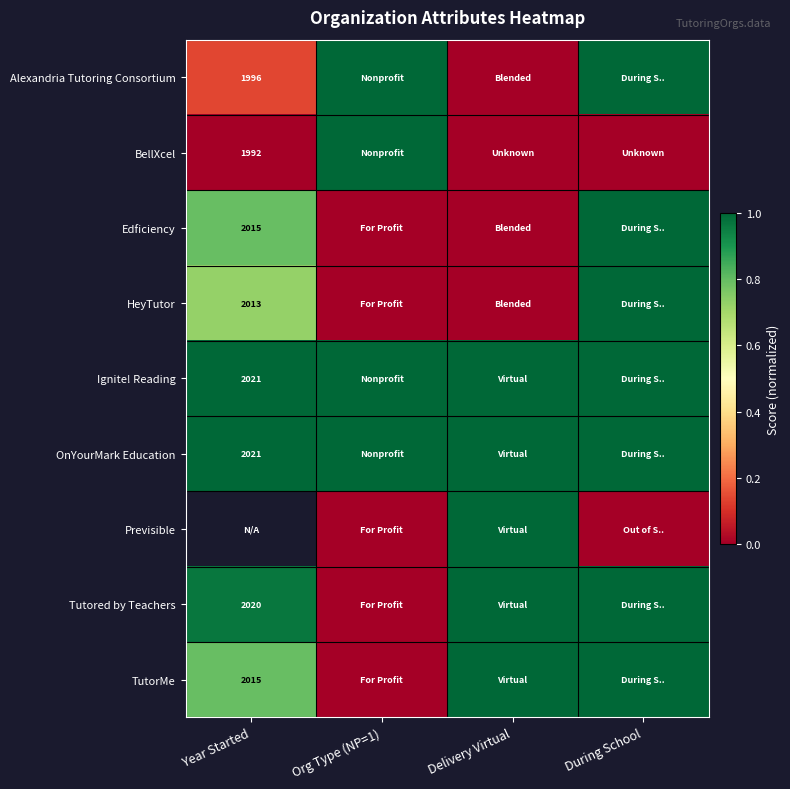

At Year Started, list the series in order from smallest to largest.

BellXcel, Alexandria Tutoring Consortium, HeyTutor, Edficiency, TutorMe, Tutored by Teachers, Ignite! Reading, OnYourMark Education, Previsible